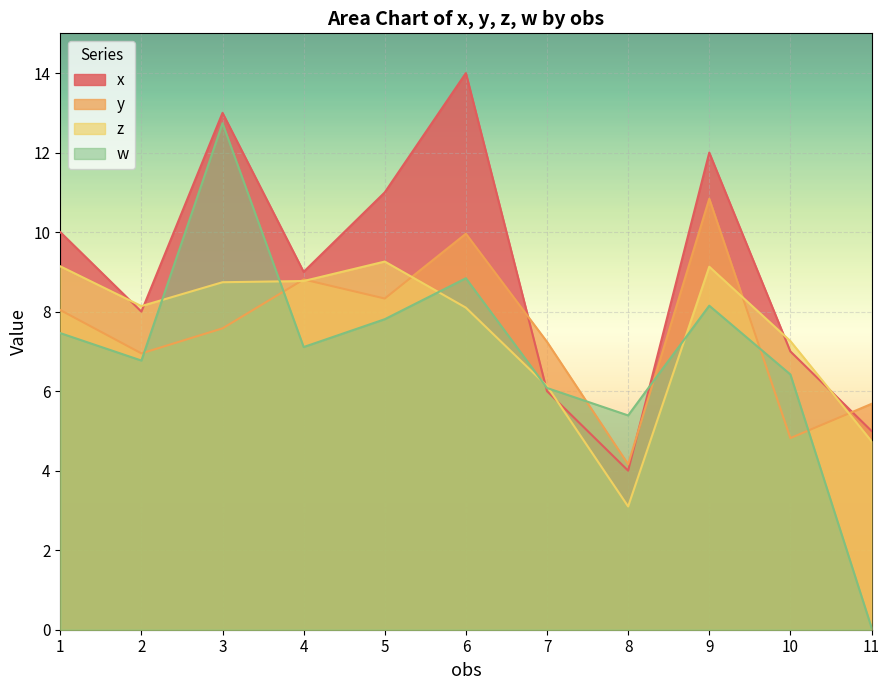

Reading right to left, what are all the values shown in this chart?

x: 11=5.0	10=7.0	9=12.0	8=4.0	7=6.0	6=14.0	5=11.0	4=9.0	3=13.0	2=8.0	1=10.0
y: 11=5.7	10=4.8	9=10.8	8=4.2	7=7.2	6=10.0	5=8.3	4=8.8	3=7.6	2=7.0	1=8.0
z: 11=4.7	10=7.3	9=9.1	8=3.1	7=6.1	6=8.1	5=9.3	4=8.8	3=8.7	2=8.1	1=9.1
w: 11=0.1	10=6.4	9=8.2	8=5.4	7=6.1	6=8.8	5=7.8	4=7.1	3=12.7	2=6.8	1=7.5